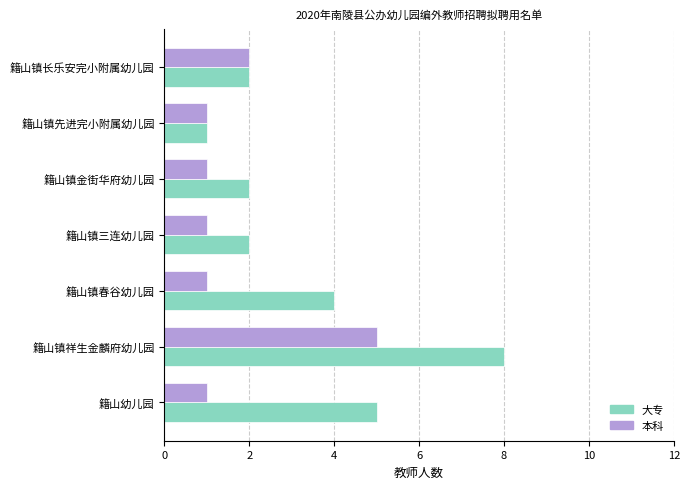

What is the sum of the 大专 values at 籍山镇金街华府幼儿园 and 籍山镇先进完小附属幼儿园?

3